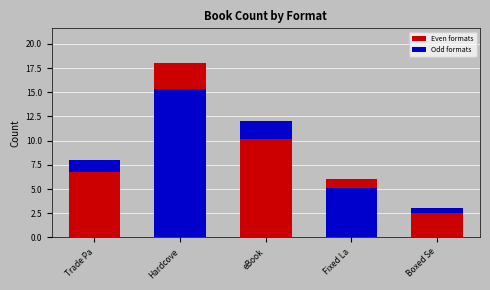

What is the label of the 2nd bar from the left?

Hardcove